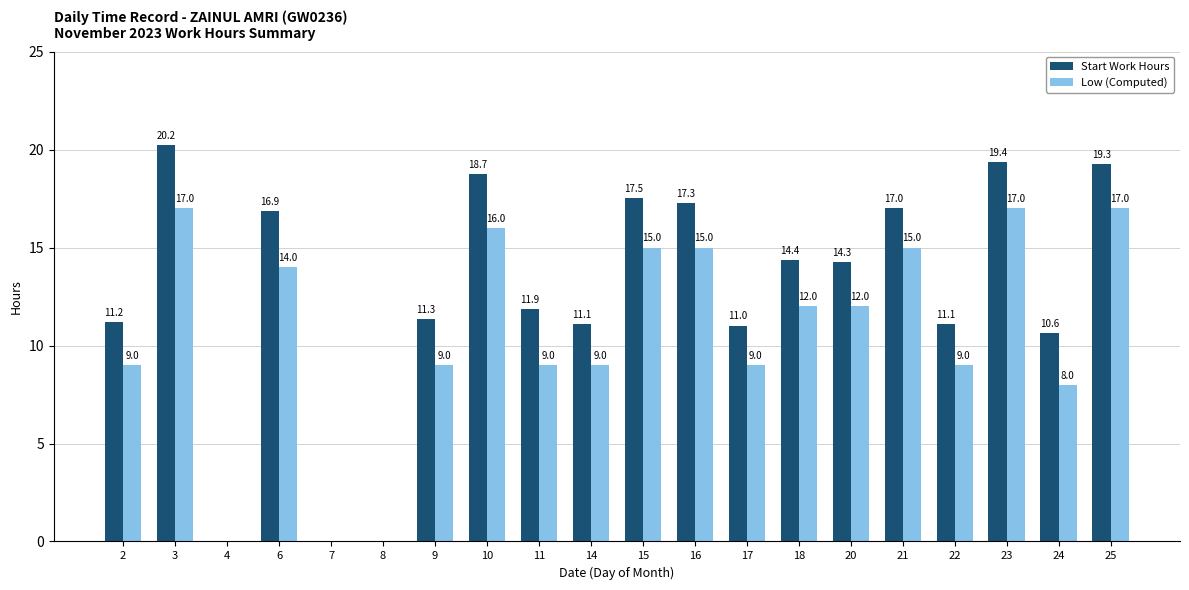

True or false: Start Work Hours has a value of 0.0 at 8.

True